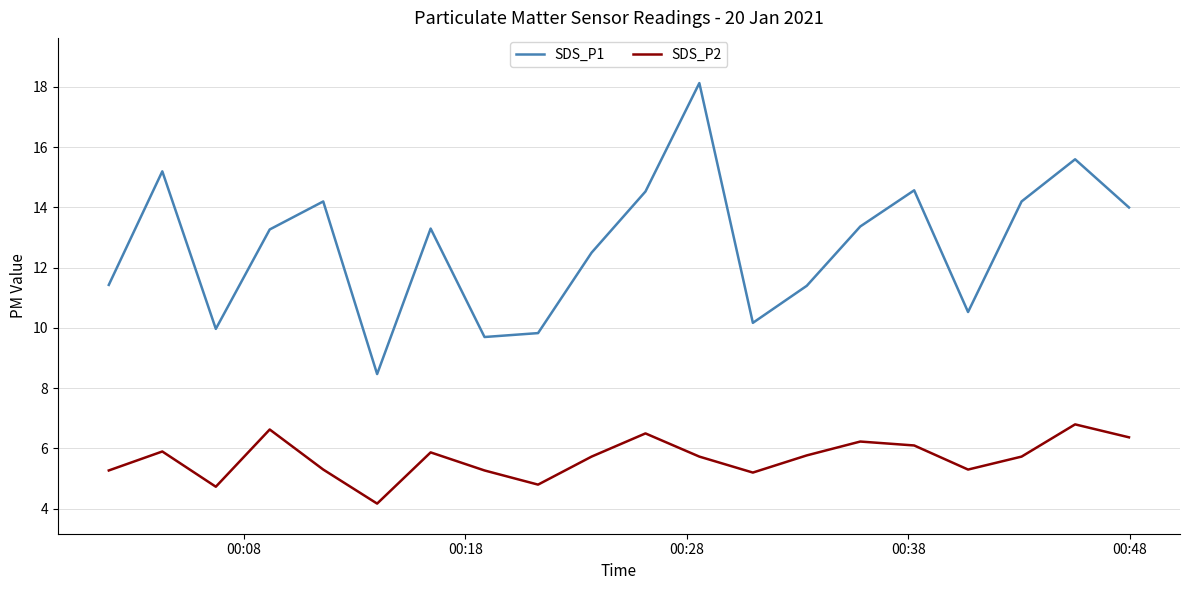

Which series has the largest range (max minus min)?

SDS_P1